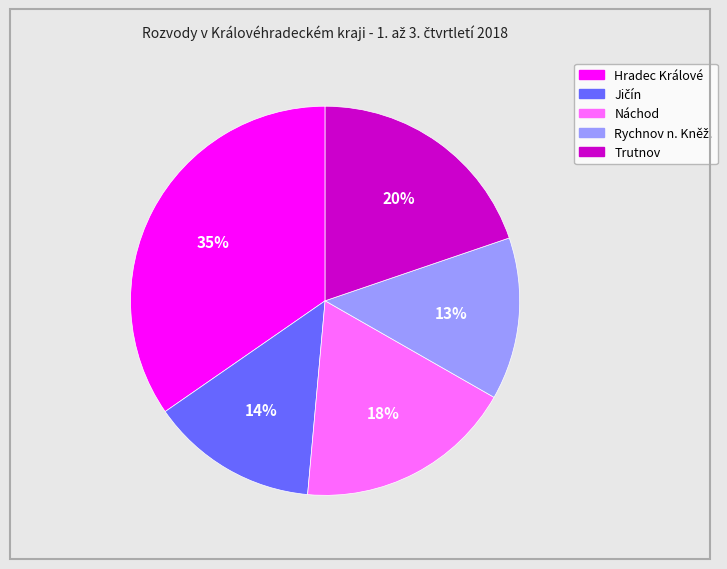

To the nearest percent, what is the average slice percentage?

20%